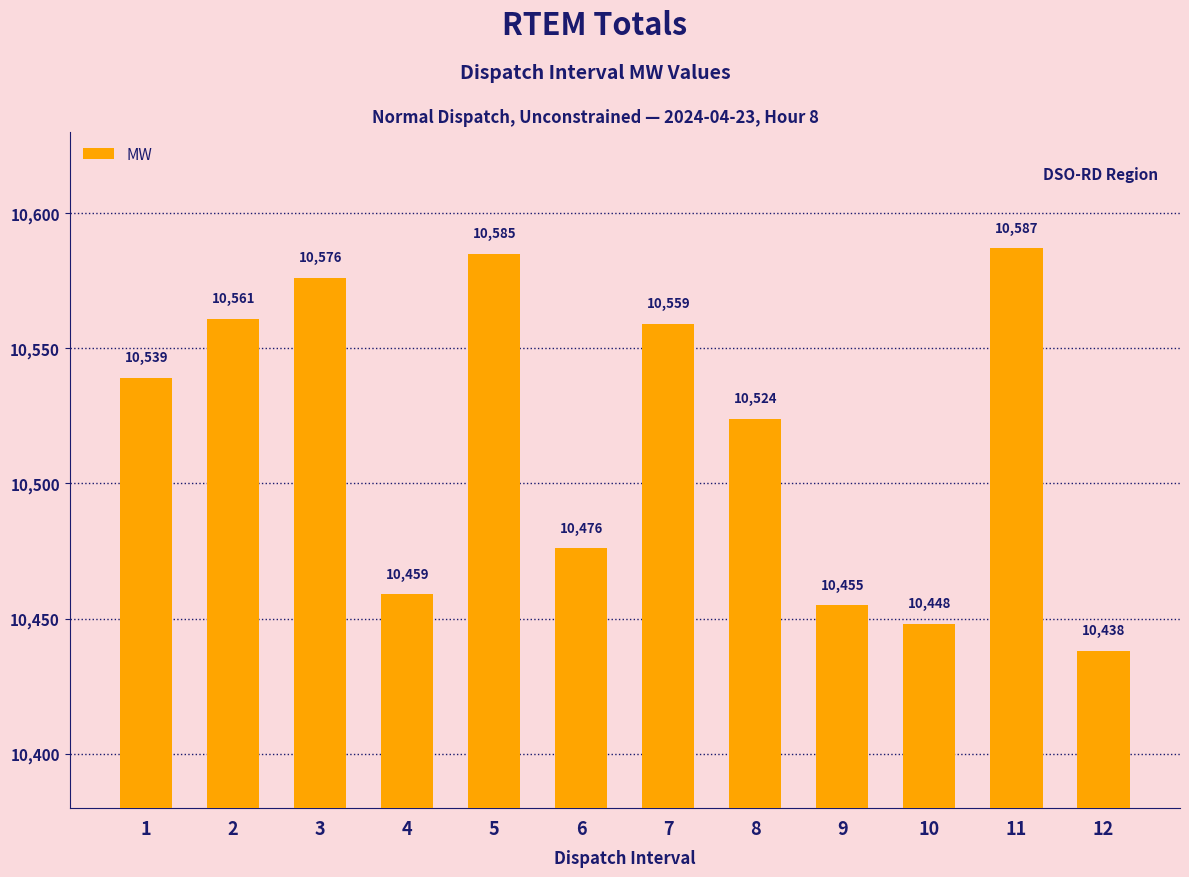

What is the average value?

10517